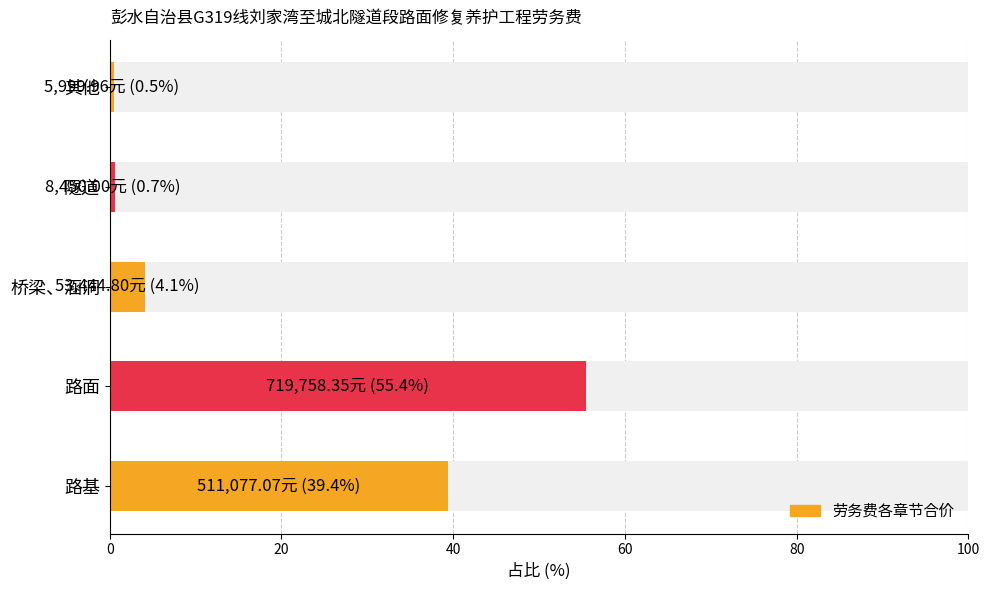

True or false: the data shows 300683.6 at 路面.

False